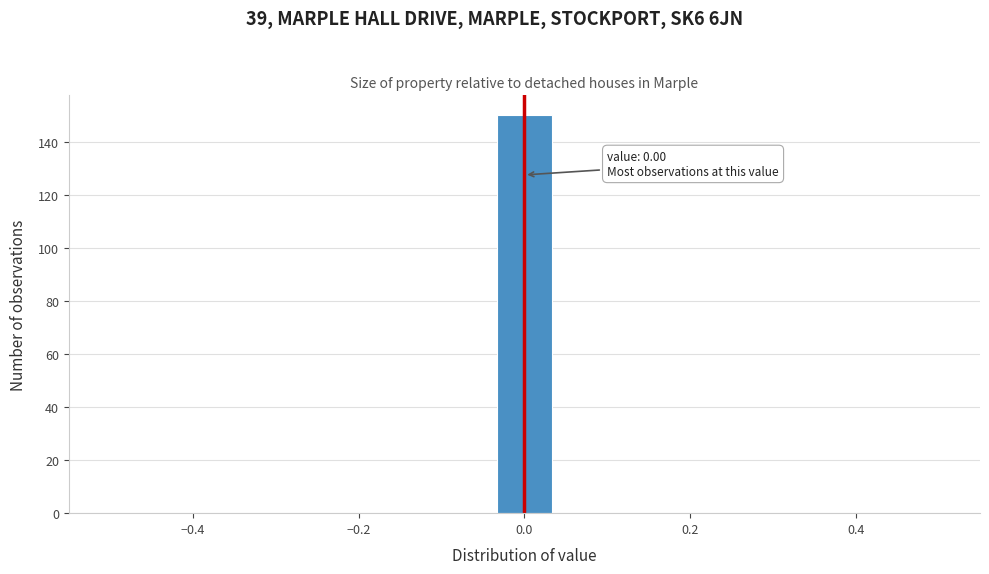

Read against the x-axis, roughly where is the centre of the tallest bar?

0.00